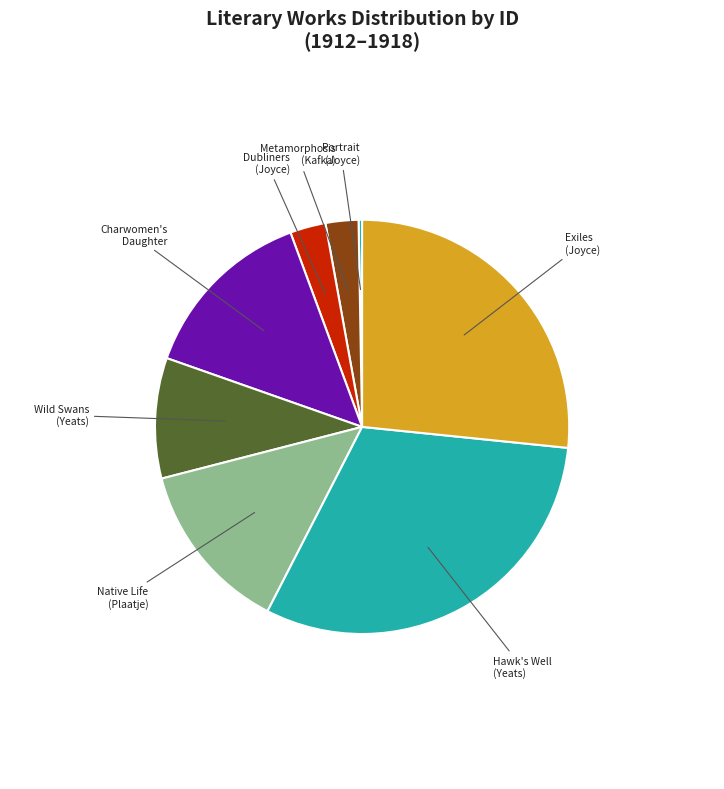

Is Native Life (Plaatje) the majority of the pie?

No